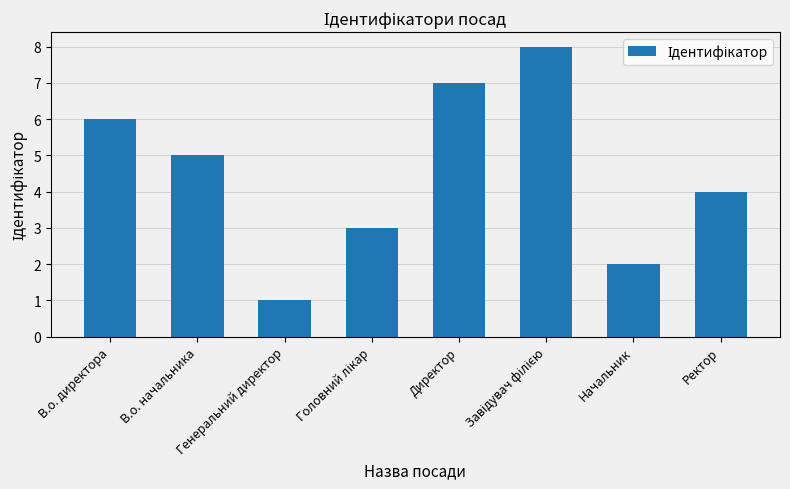

Reading right to left, what are all the values shown in this chart?

4	2	8	7	3	1	5	6